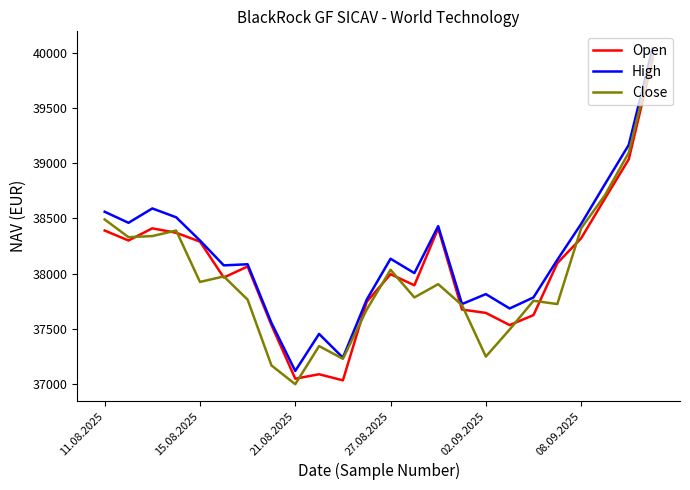

What is the minimum value shown in the chart?

37000